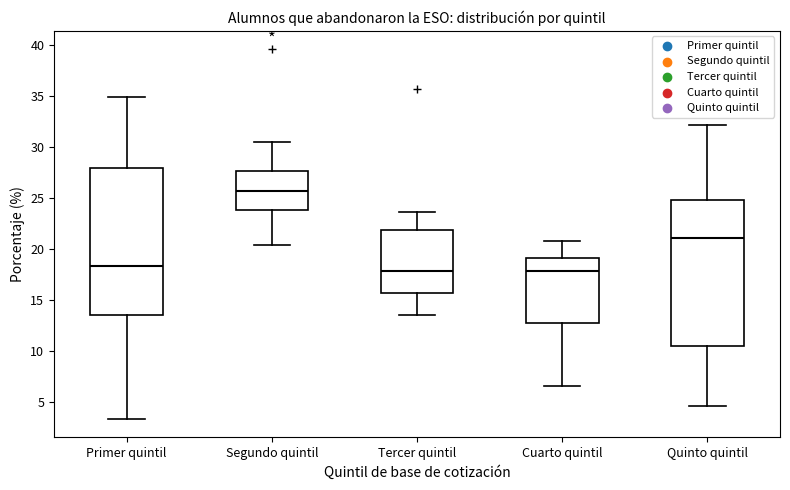

Where is the lower edge of the box for Quinto quintil on the y-axis? The values are not printed on the chart, so give them approximately, as read against the axis.

10.5